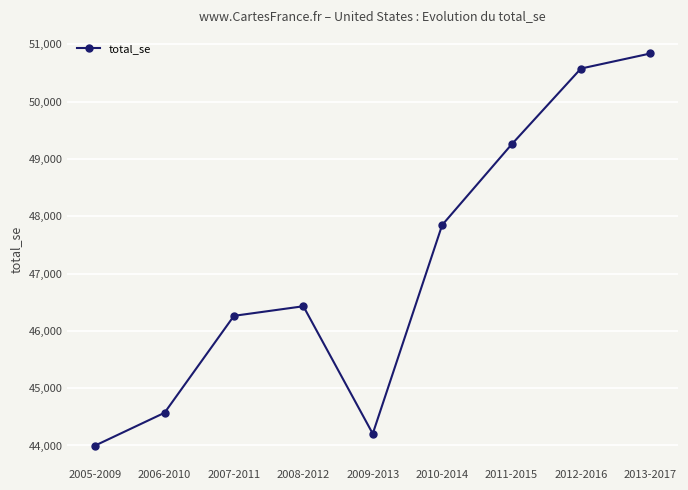

What is the label of the 8th point from the right?

2006-2010